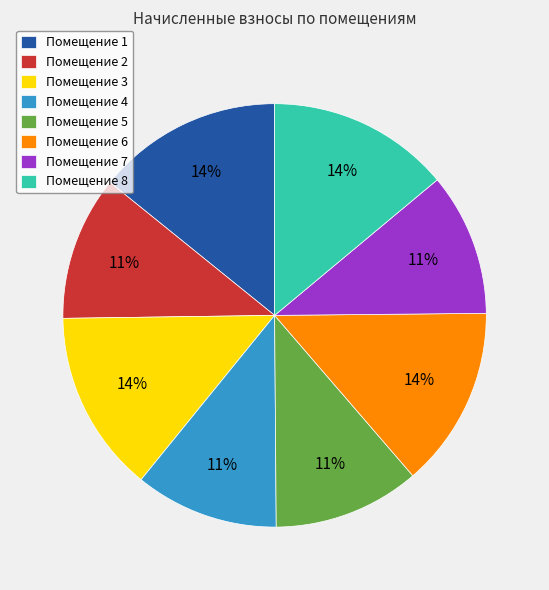

Do Помещение 5 and Помещение 2 together represent more than half of the pie?

No